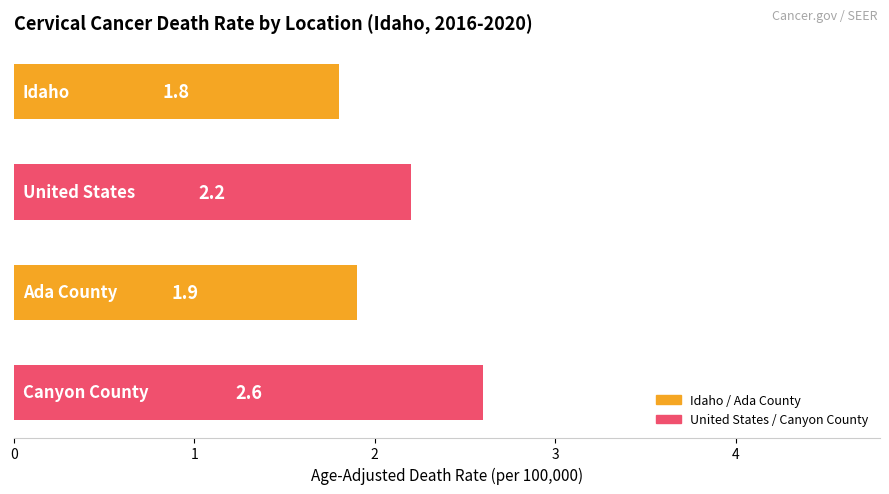

What is the difference between the maximum and minimum values?

0.8